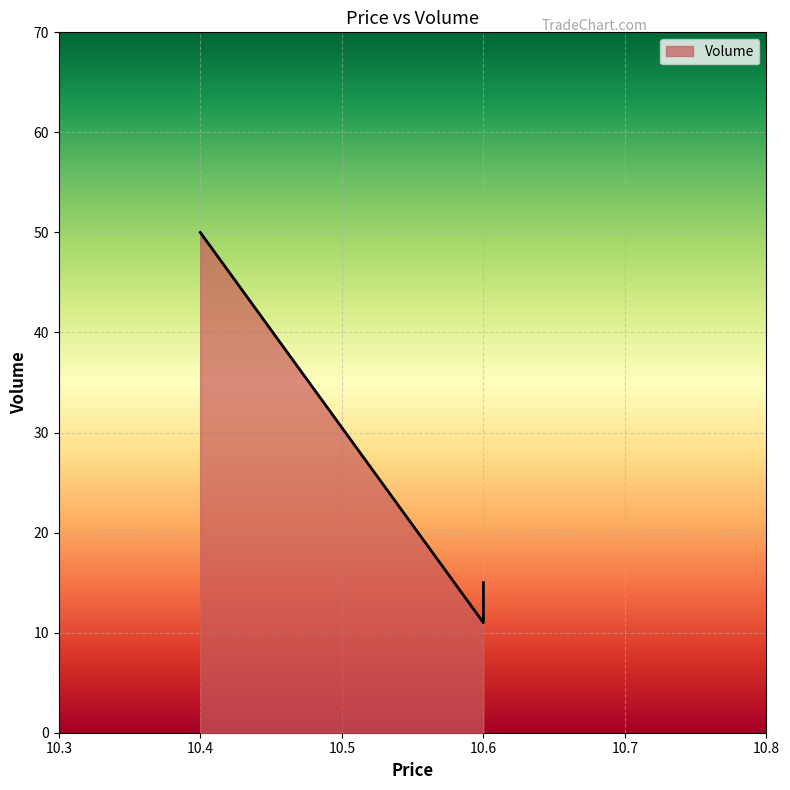

Reading right to left, extract all data points from this chart.

10.6=15	10.6=11	10.4=50